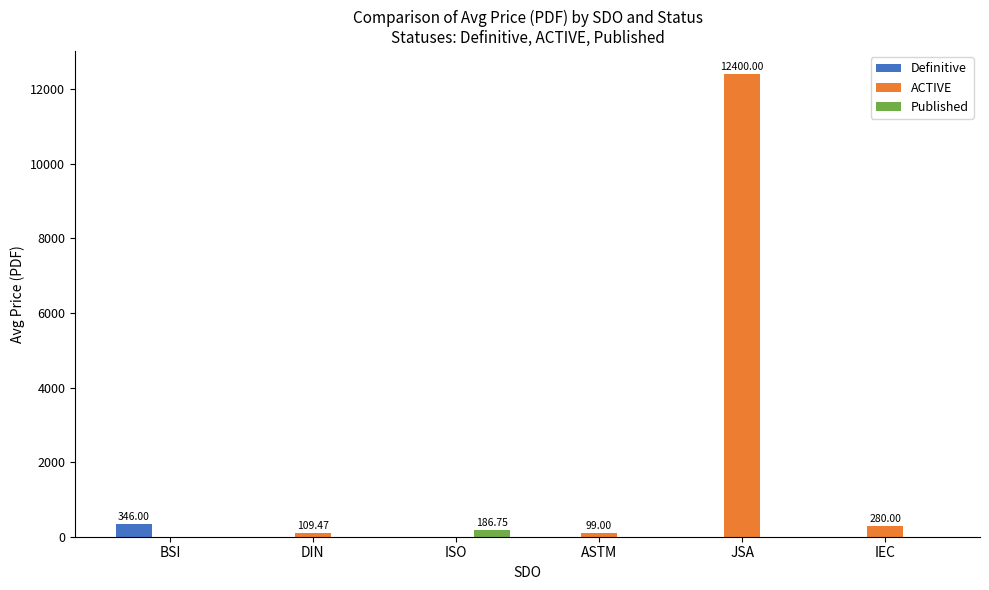

What is the sum of all Definitive values?

346.0